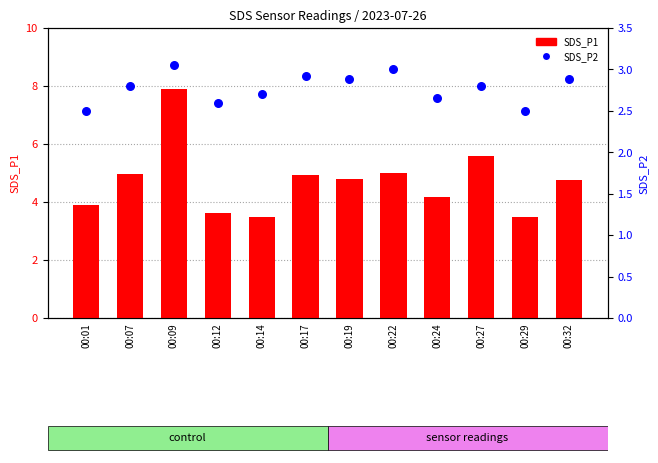

What is the total value across all series at 00:22?

8.0